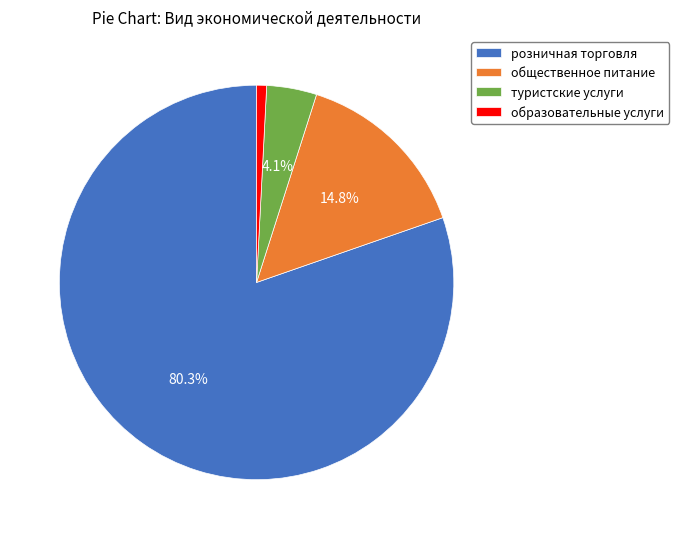

To the nearest percent, what is the difference between the туристские услуги and общественное питание slice percentages?

11%